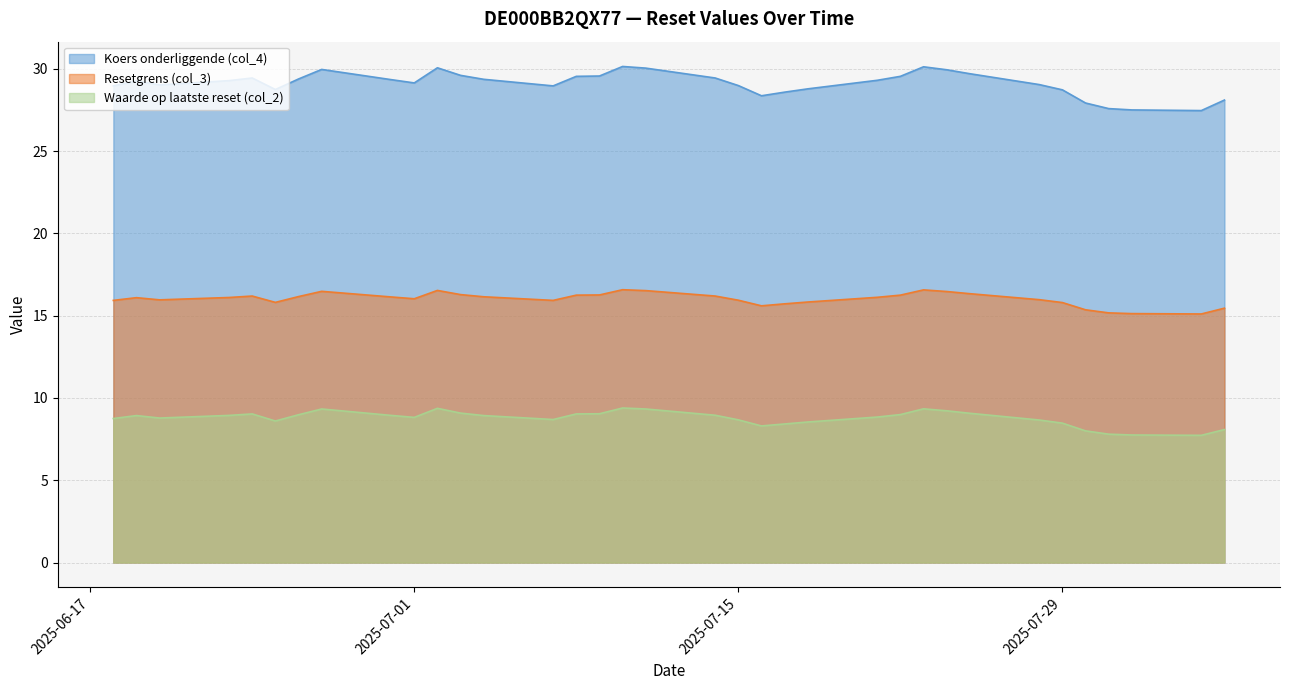

Which series has the largest range (max minus min)?

Koers onderliggende (col_4)